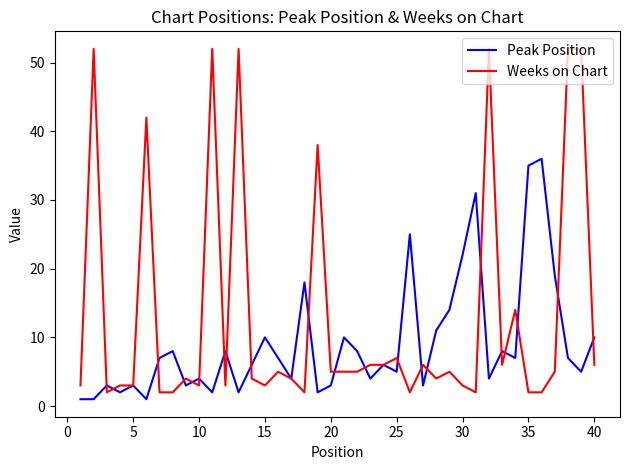

Rank the series by their average value, from highest to lowest.

Weeks on Chart, Peak Position